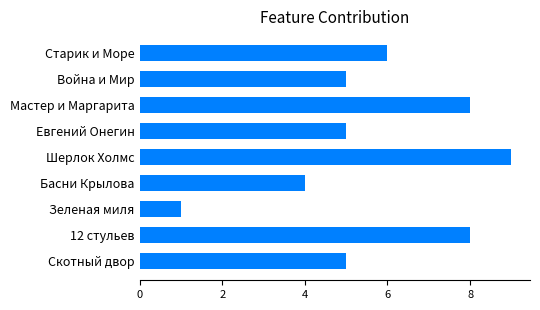

Count the values in the range 5 to 8.

6